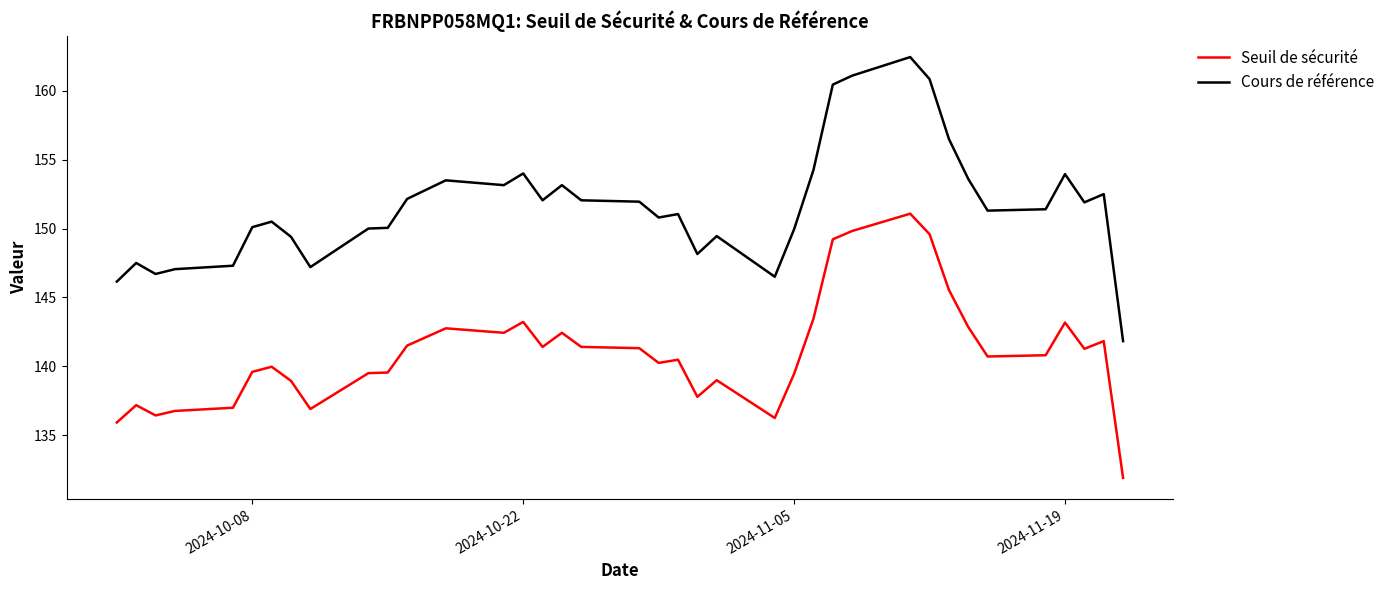

Which series has the largest total across all categories?

Cours de référence